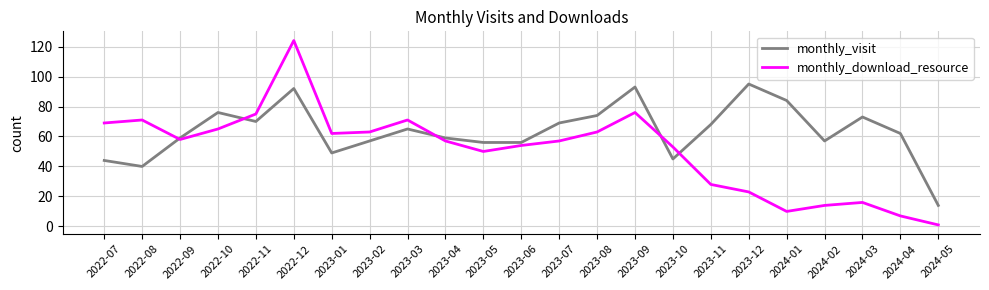

What position from the right is 2023-08?

10